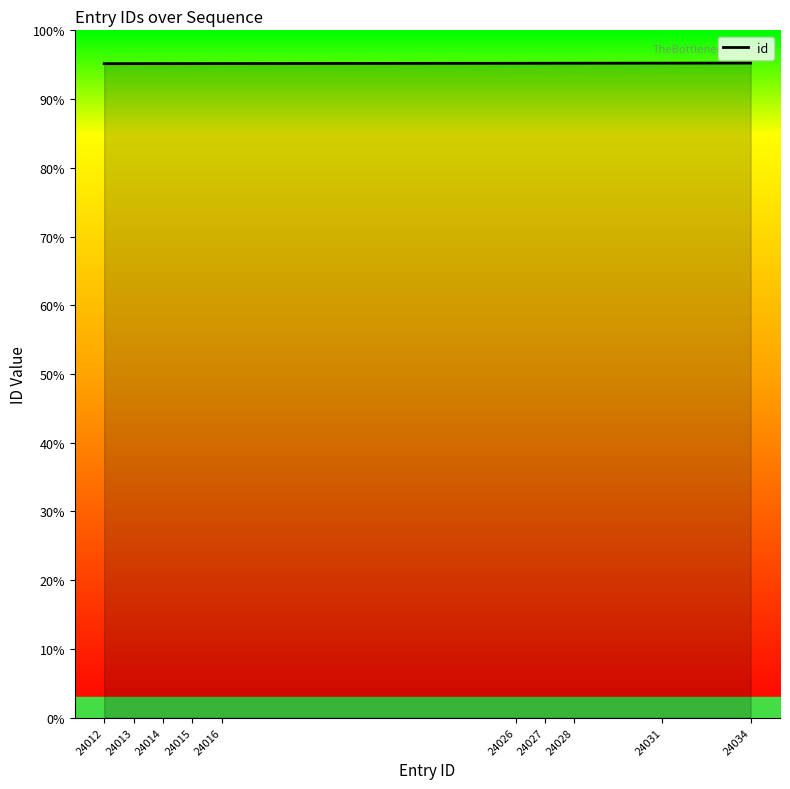

How many lines are shown in the chart?

1